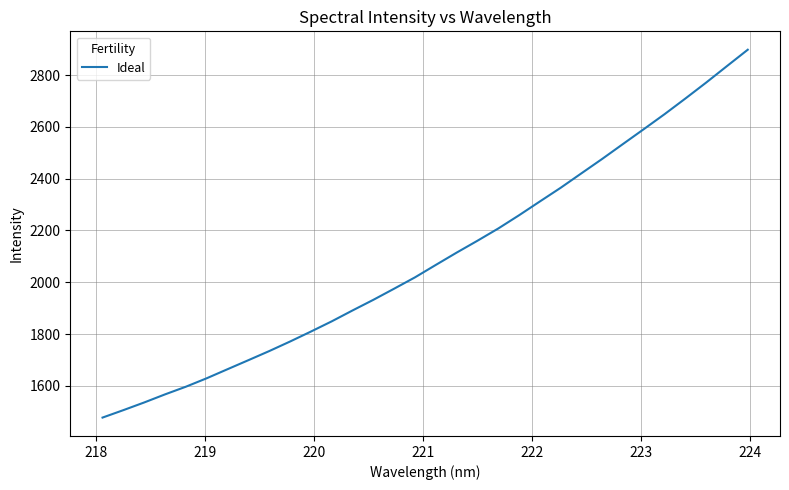

What is the difference between the maximum and minimum values?

1419.8